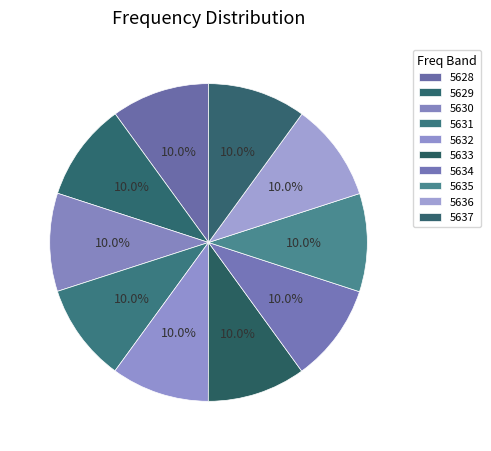

How many slices are in this pie chart?

10